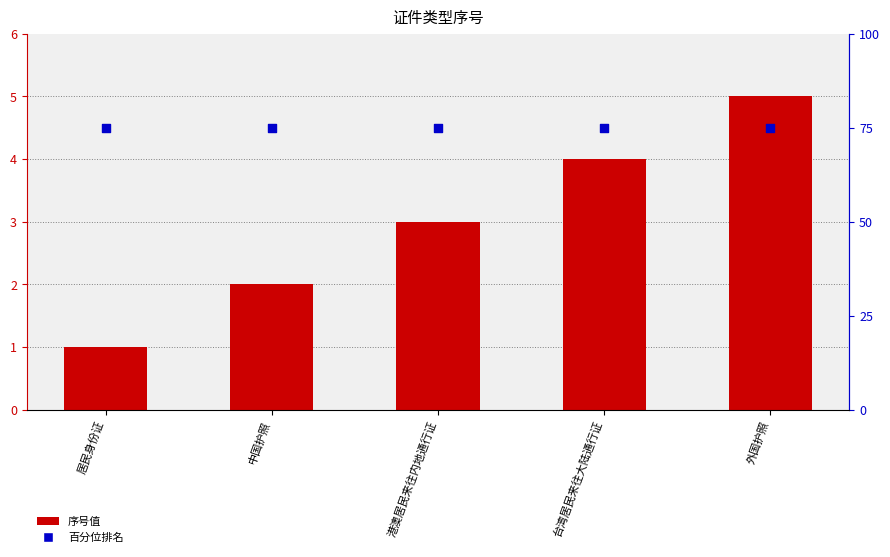

What are all the series names shown in the legend?

序号值, 百分位排名